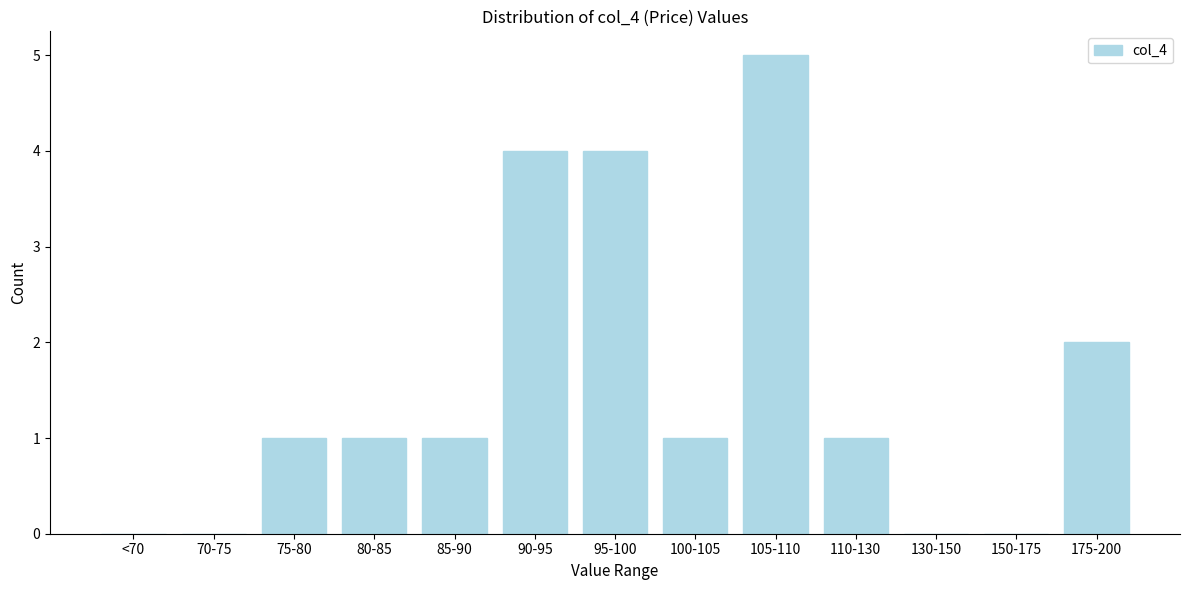

Reading left to right, what are all the values shown in this chart?

<70=0	70-75=0	75-80=1	80-85=1	85-90=1	90-95=4	95-100=4	100-105=1	105-110=5	110-130=1	130-150=0	150-175=0	175-200=2